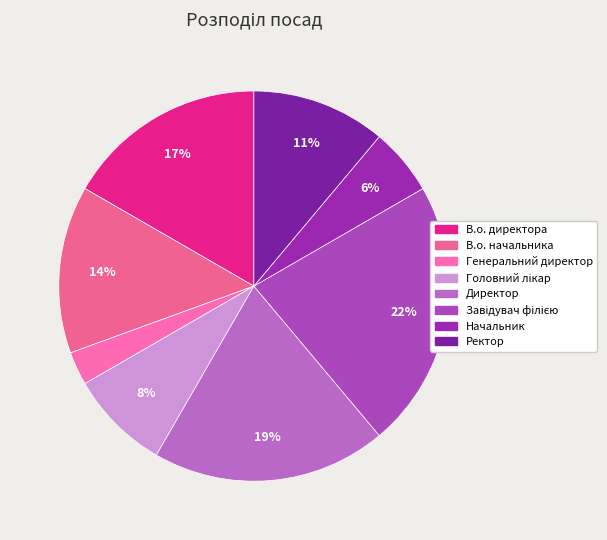

Which has a higher value, В.о. начальника or Начальник?

В.о. начальника